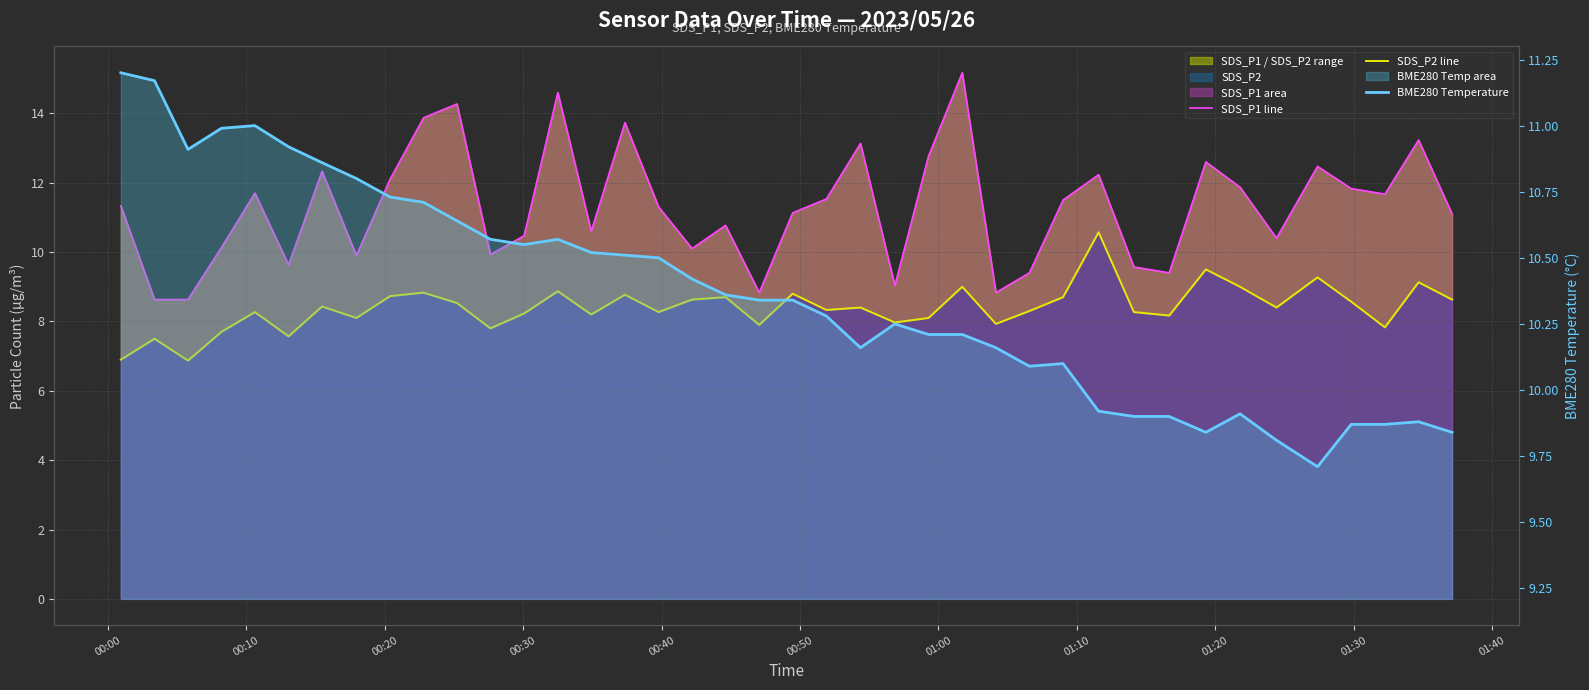

True or false: BME280 Temperature has a value of 4.3 at 15.

False